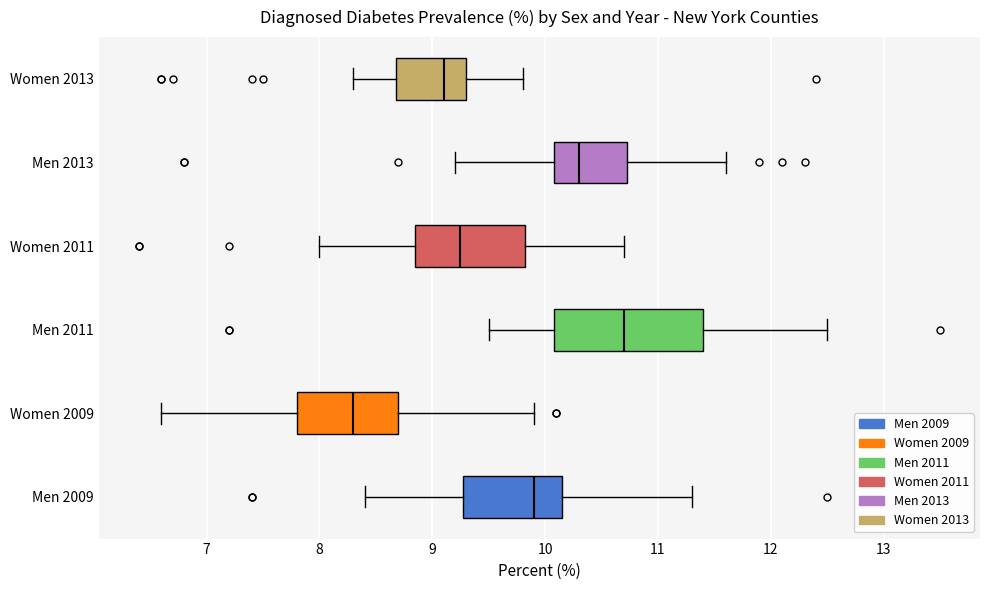

Which box's median line is the furthest to the right?

Men 2011